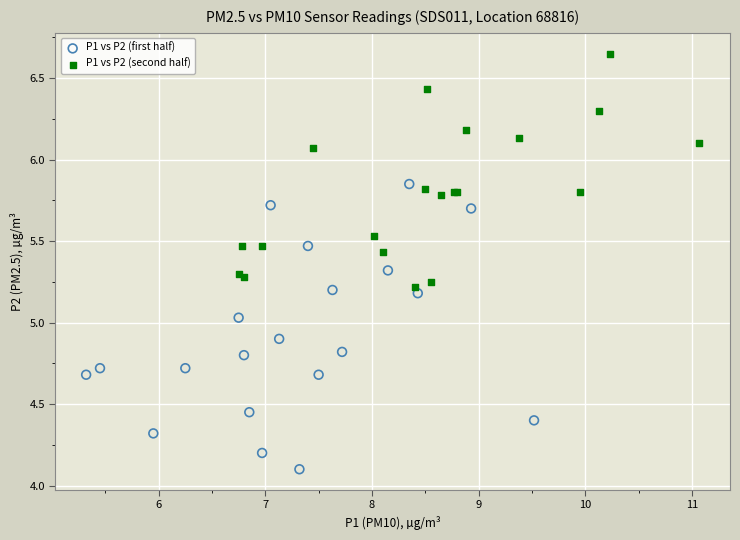

Which series contains the highest Y value?

P1 vs P2 (second half)